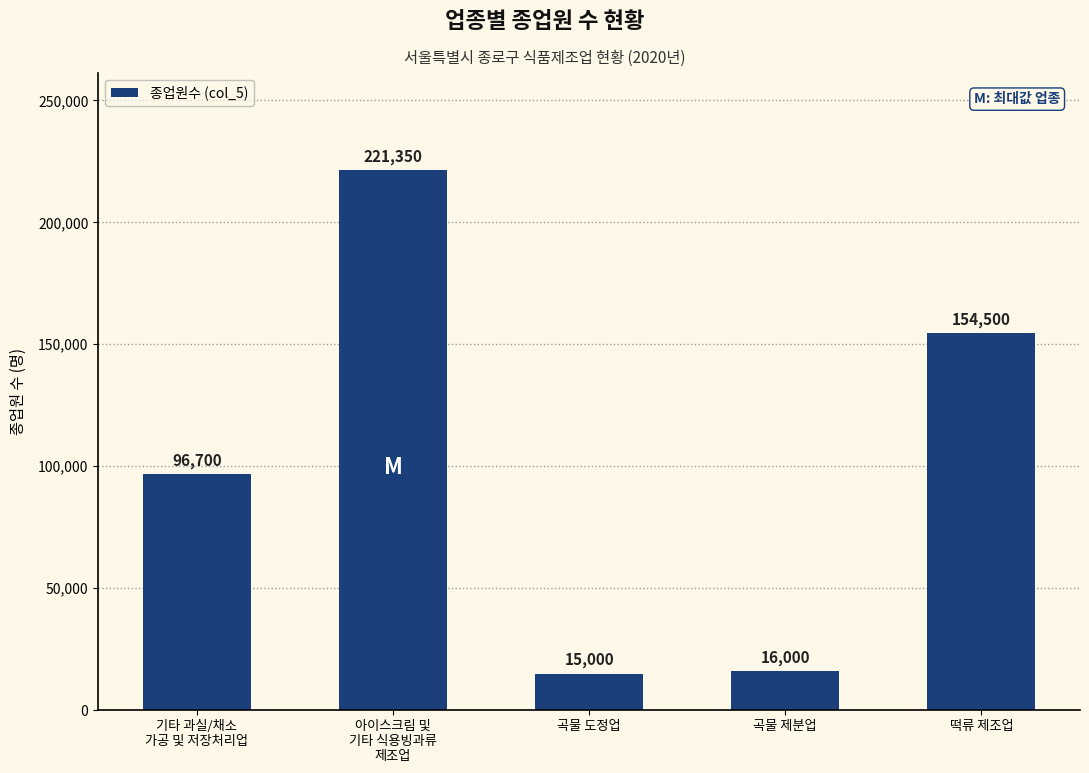

Are the bars horizontal?

No